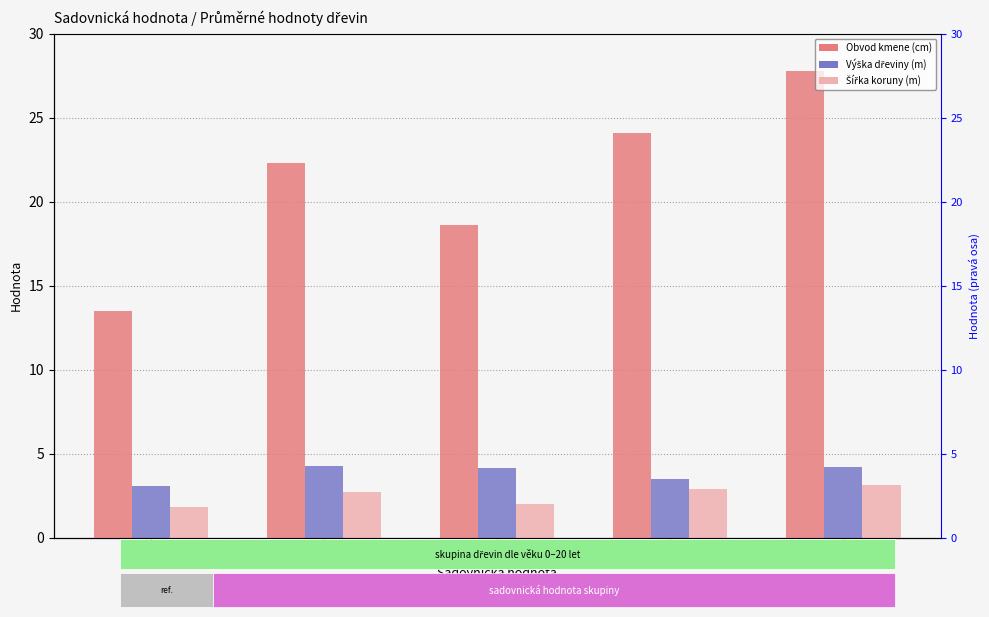

At how many categories does at least one series exceed 4?

5